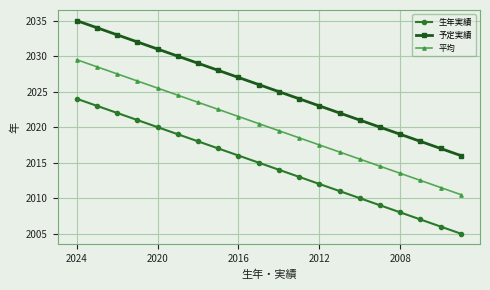

Which series has the largest total across all categories?

予定実績